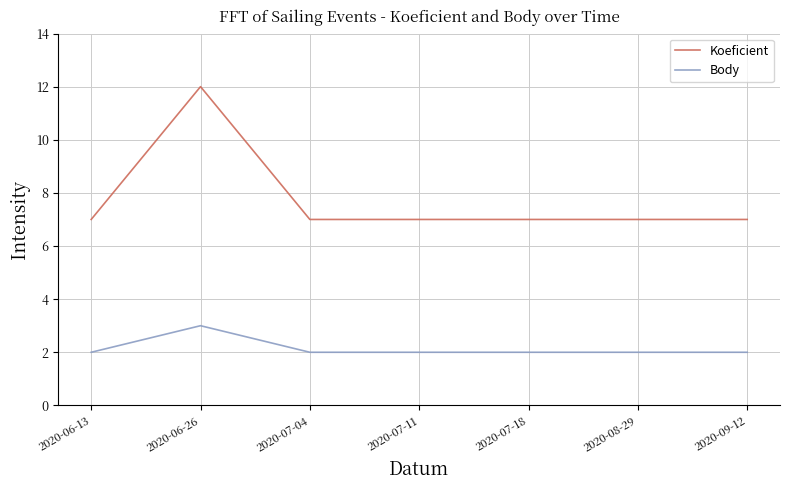

How many Koeficient values are between 7 and 8?

6